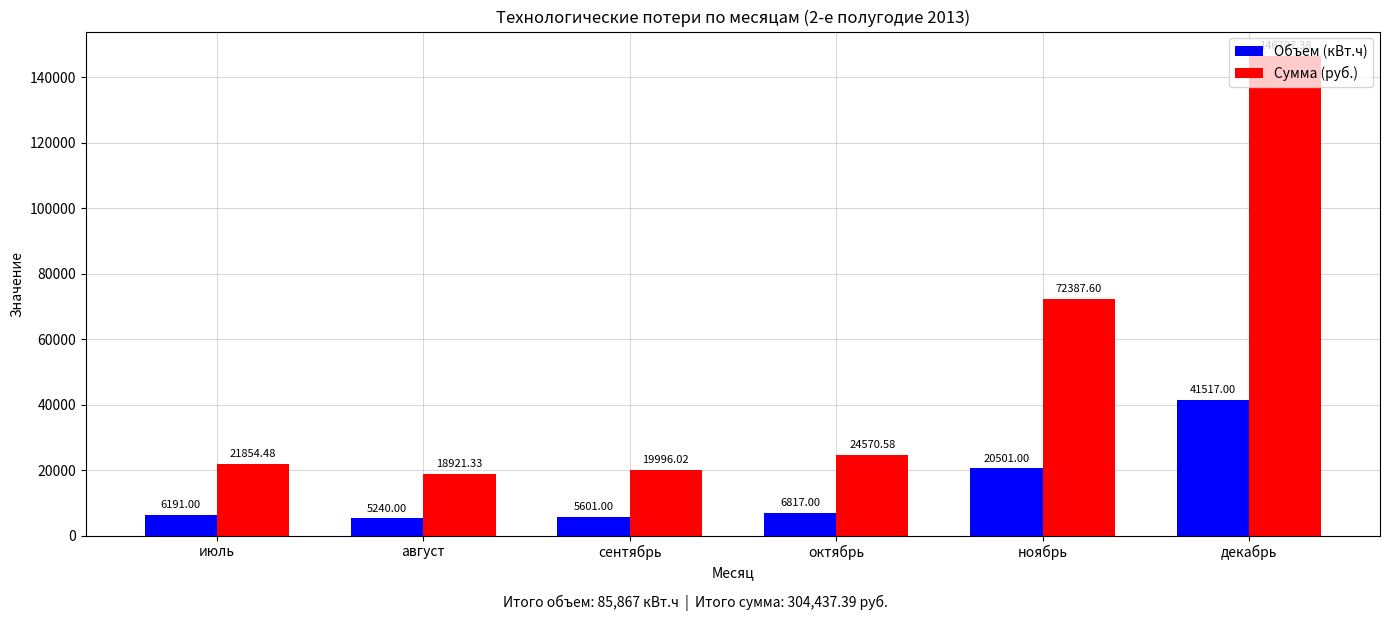

How many categories are shown in the chart?

6